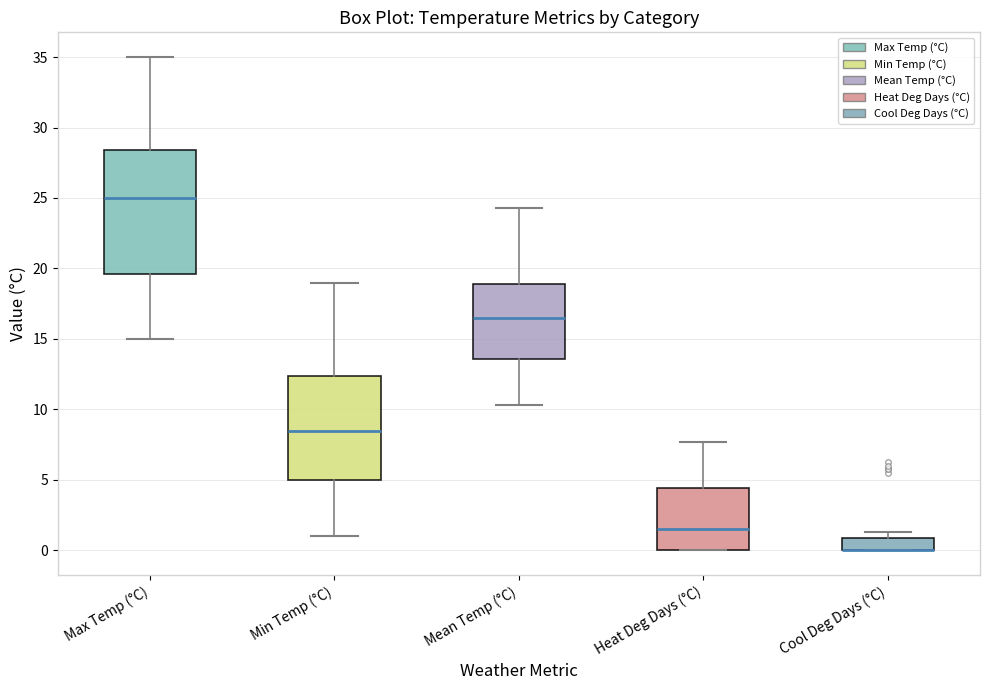

Where is the upper edge of the box for Min Temp (°C) on the y-axis? The values are not printed on the chart, so give them approximately, as read against the axis.

12.5